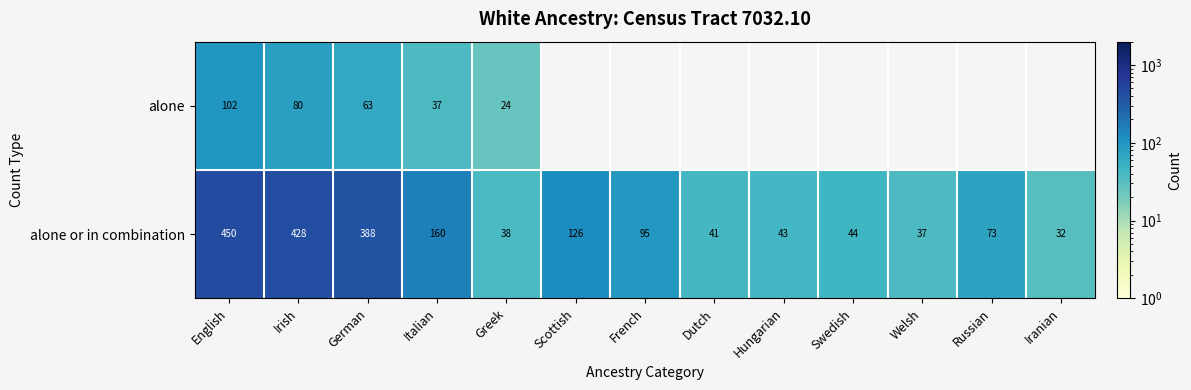

What is the difference between the highest and lowest values at Italian?

123